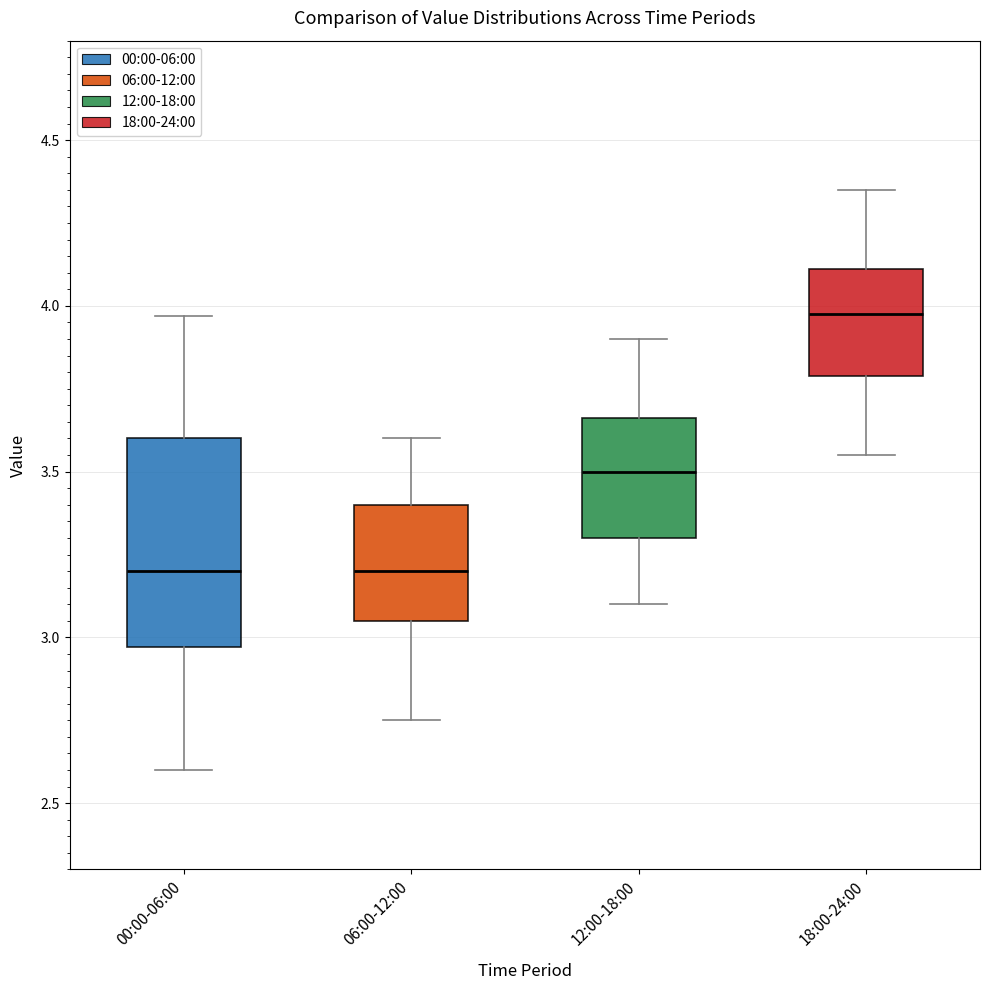

Which box is the tallest, from its lower edge to its upper edge?

00:00-06:00